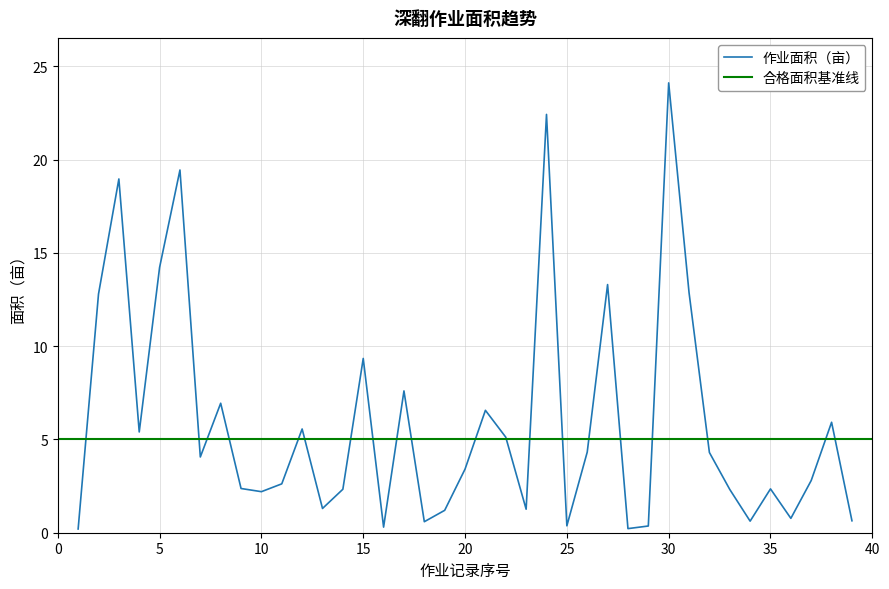

What is the sum of all values?

231.5